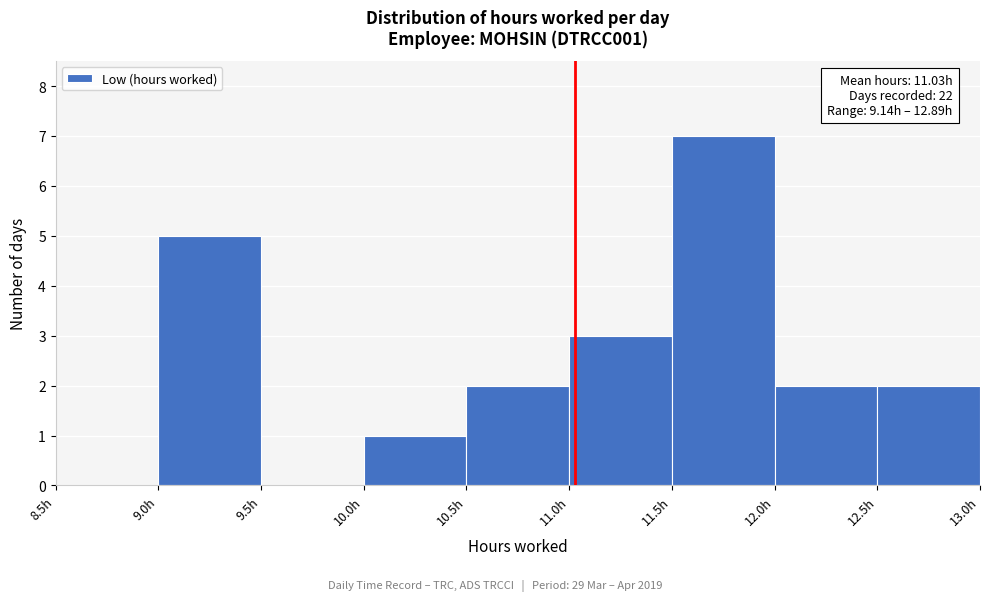

Which range on the x-axis has the tallest bar?

11.5 to 12.0